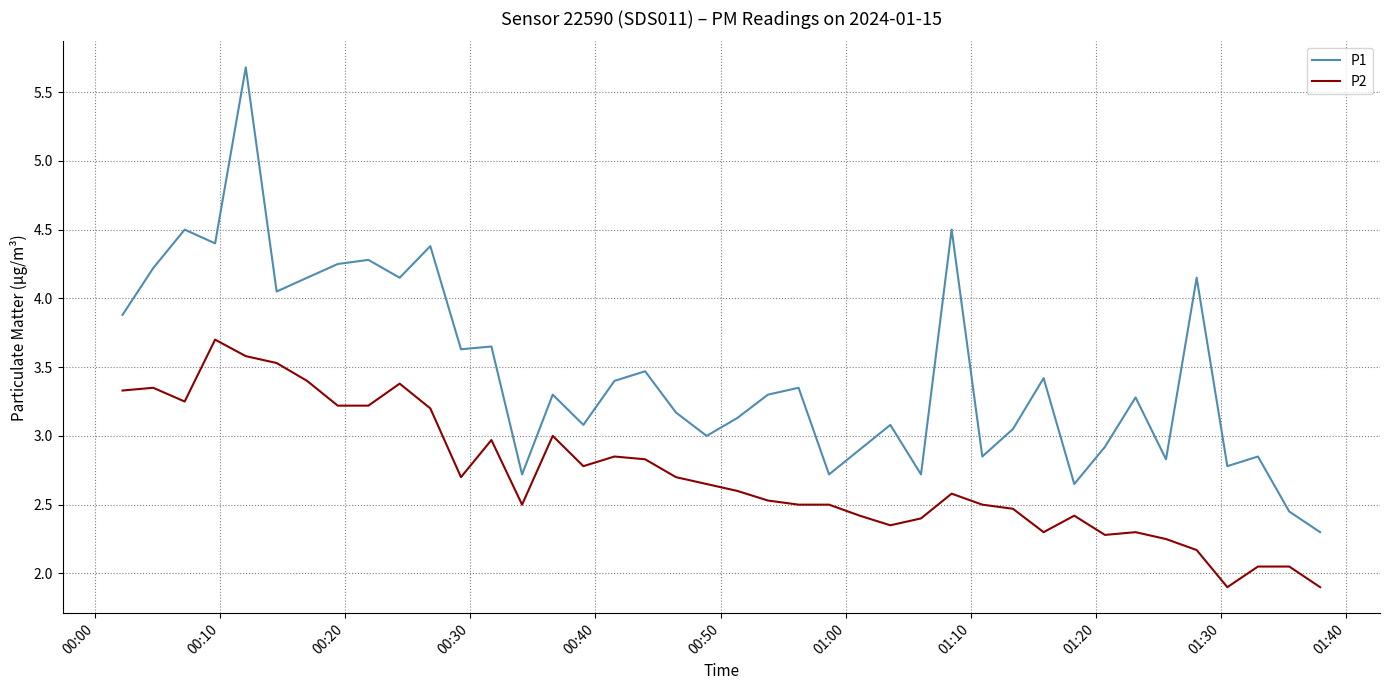

True or false: P1 and P2 intersect in this chart.

False